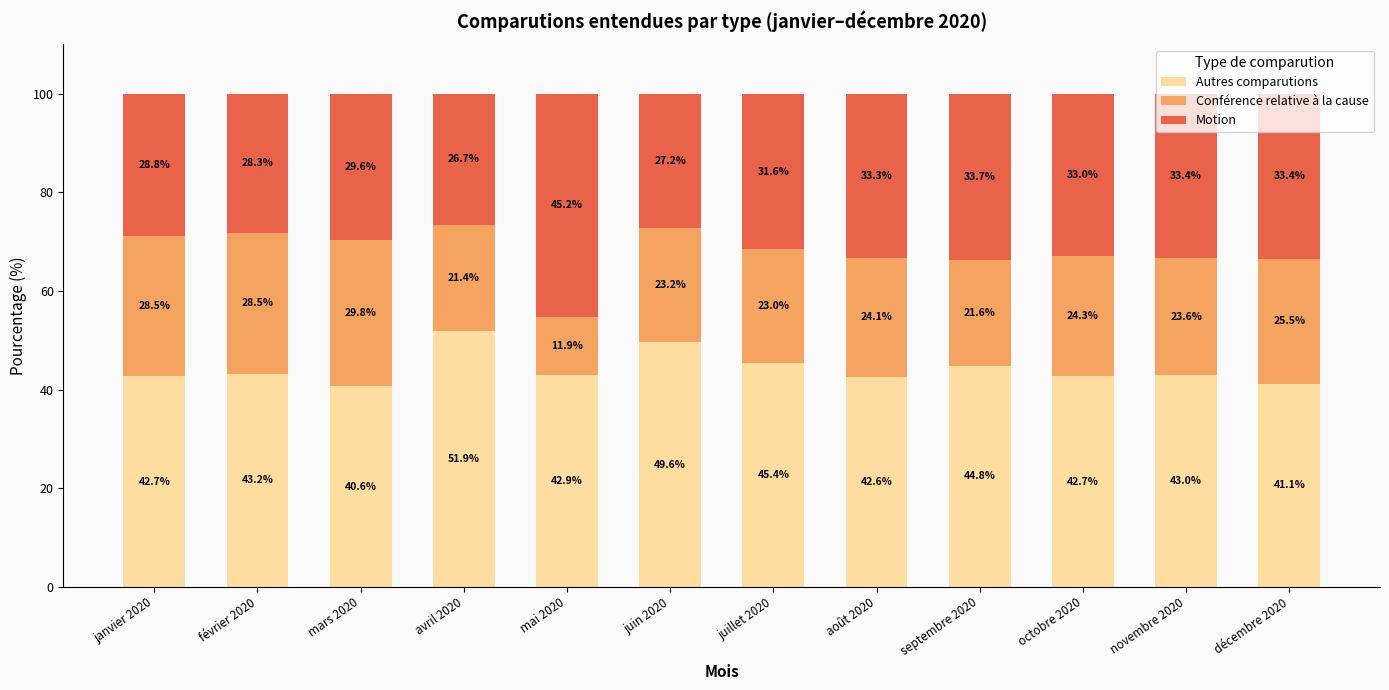

Does the chart contain stacked bars?

Yes